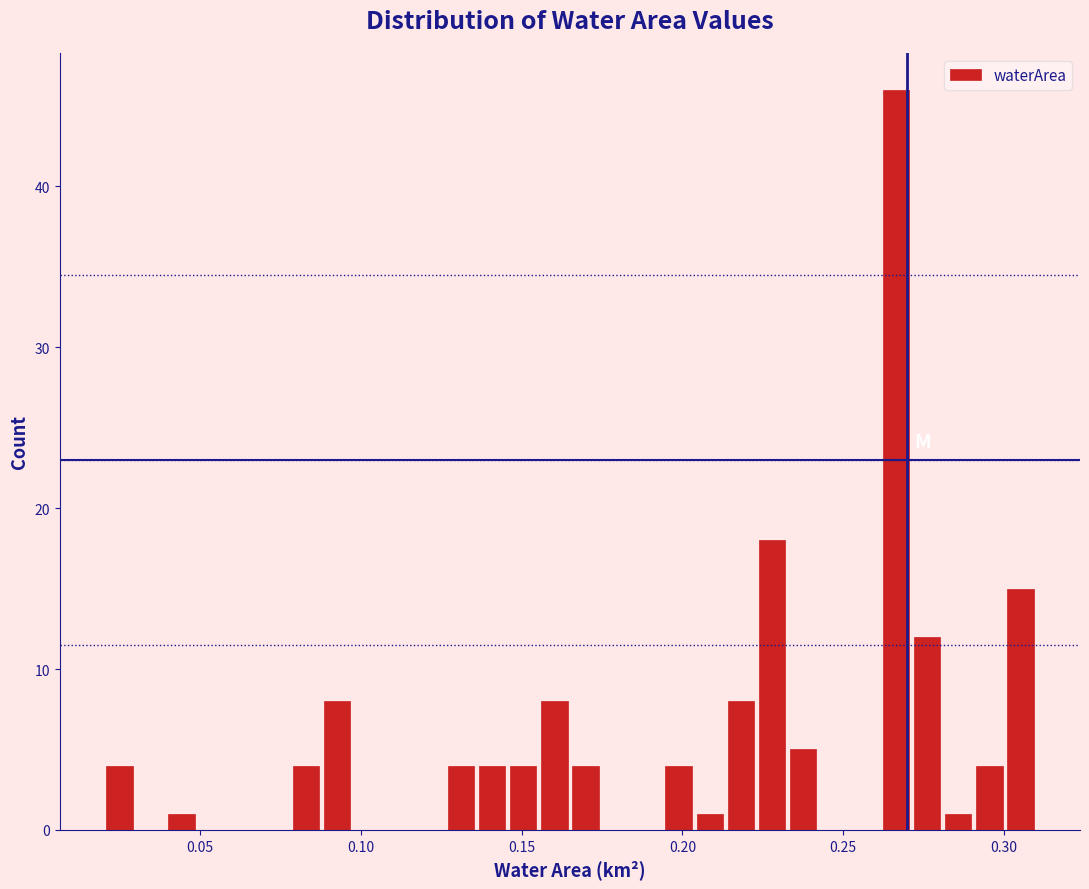

Read against the x-axis, roughly where is the centre of the tallest bar?

0.265